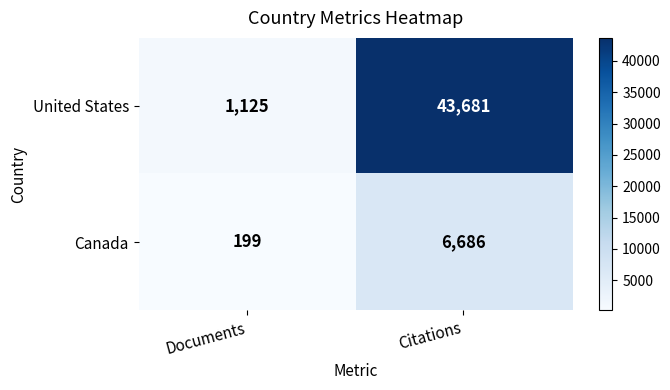

Read the United States value at Citations, to the nearest 10.

43680